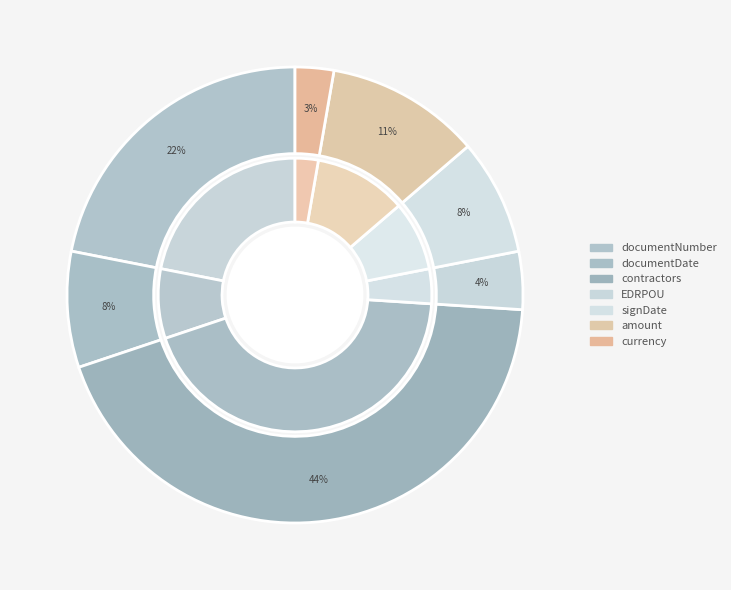

What is the ratio of the value at EDRPOU to the value at contractors?

0.1